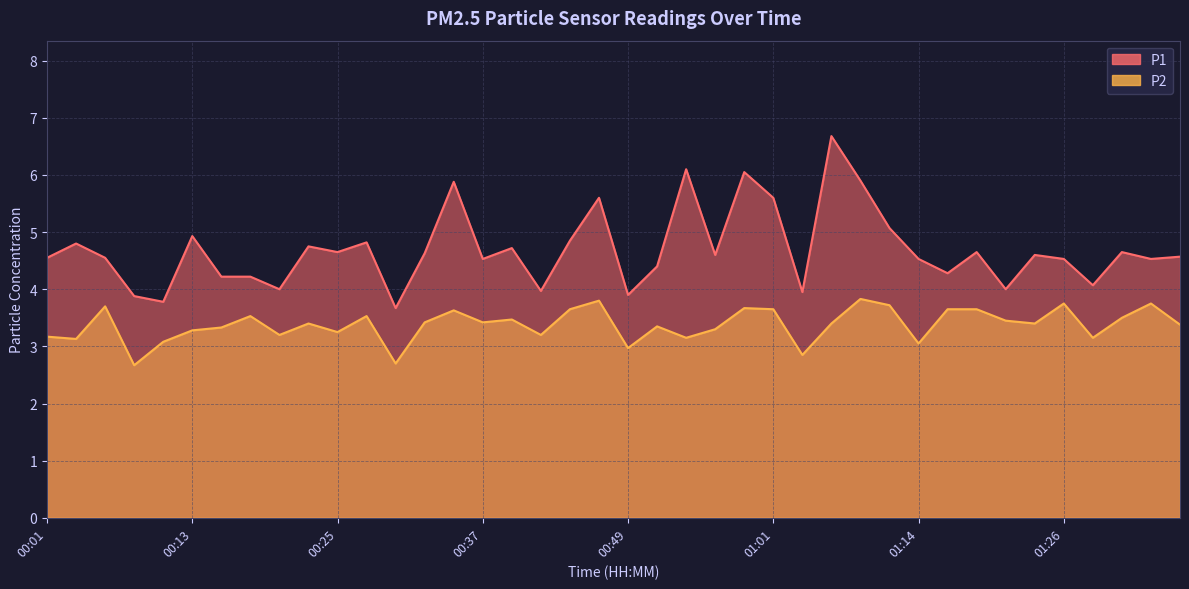

True or false: P2 has more than 2 interior local peaks.

True